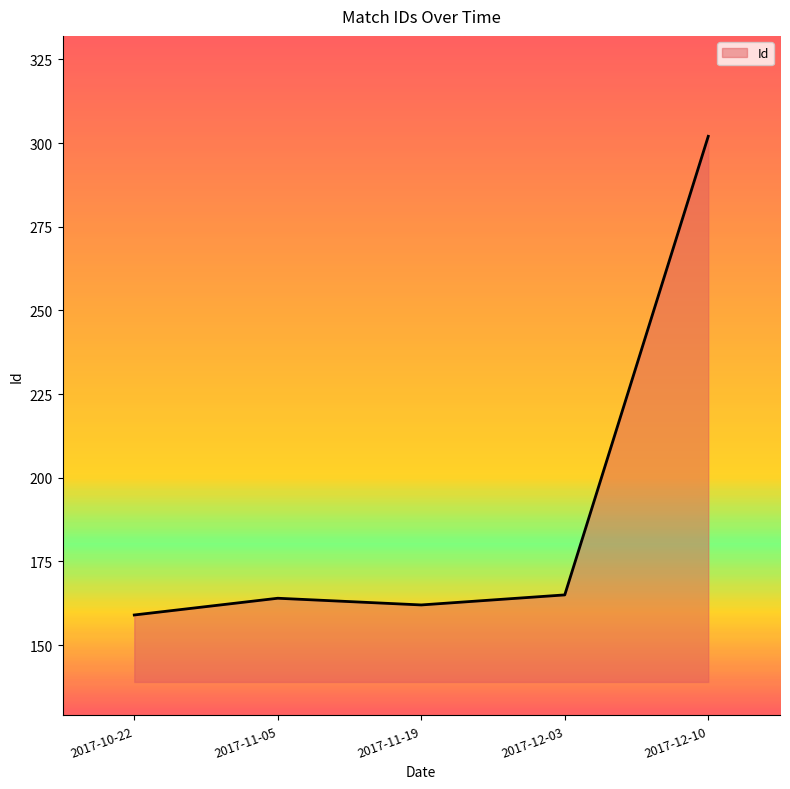

What is the greatest value displayed?

302